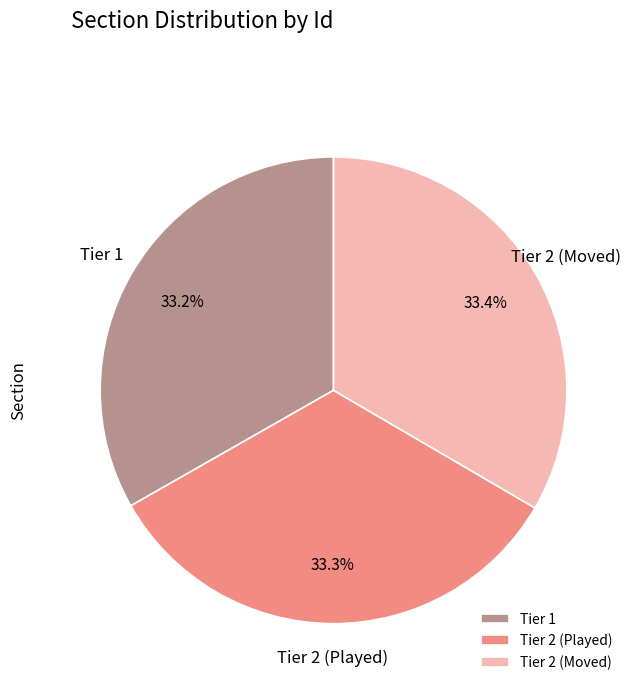

Approximately how many times larger is the value at Tier 2 (Played) compared to Tier 1?

1.0